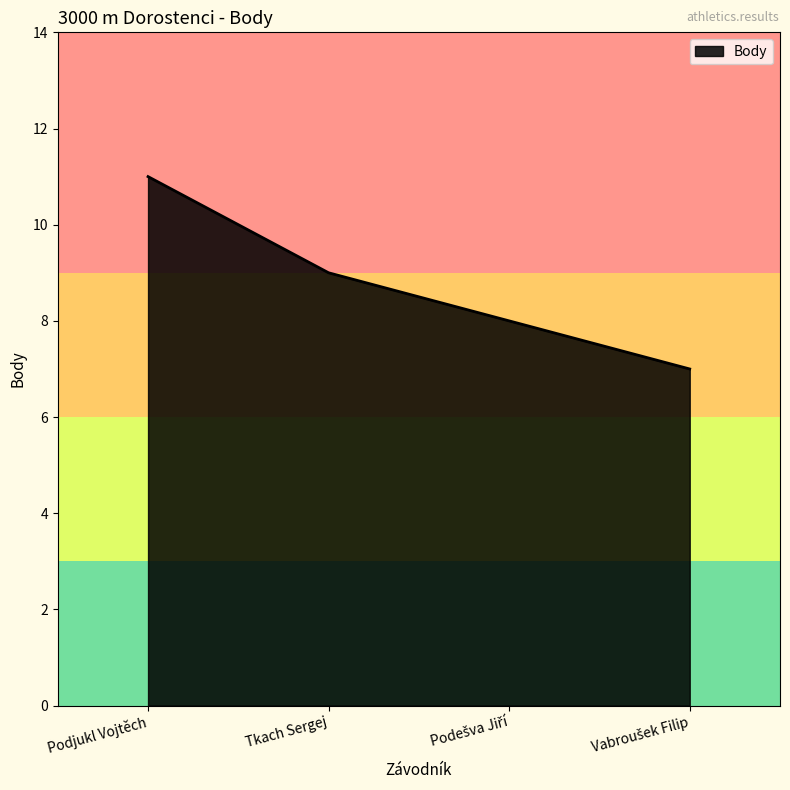

How many categories are shown in the chart?

4